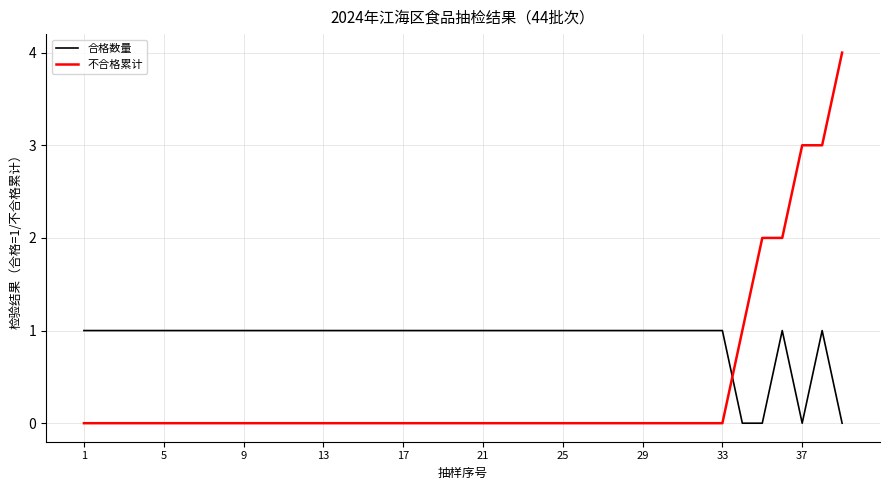

Which series has the largest range (max minus min)?

不合格累计